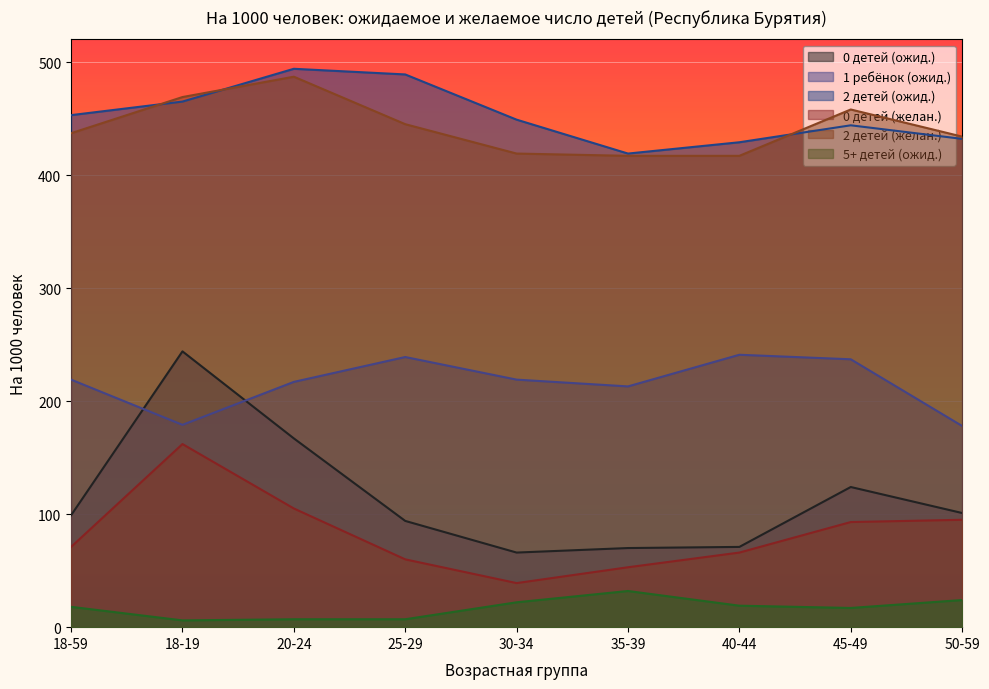

At which label does 0 детей (желан.) first exceed 71?

18-19